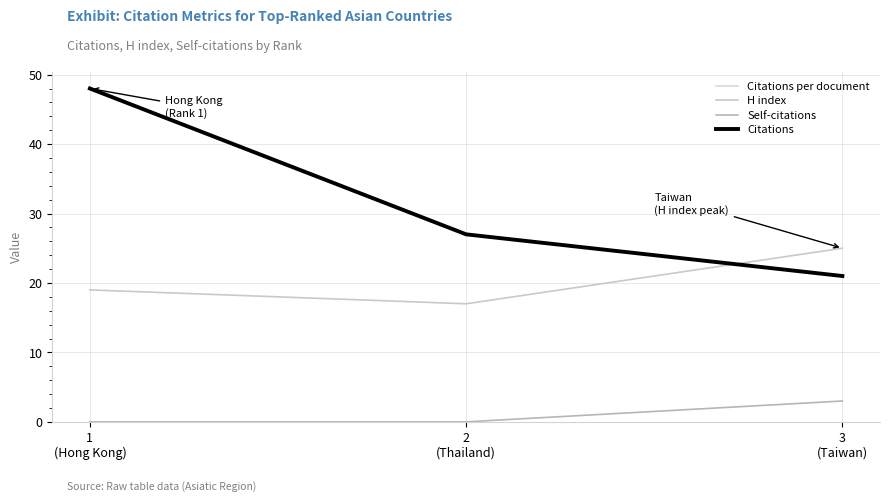

At which label does Citations per document first exceed 27?

1
(Hong Kong)